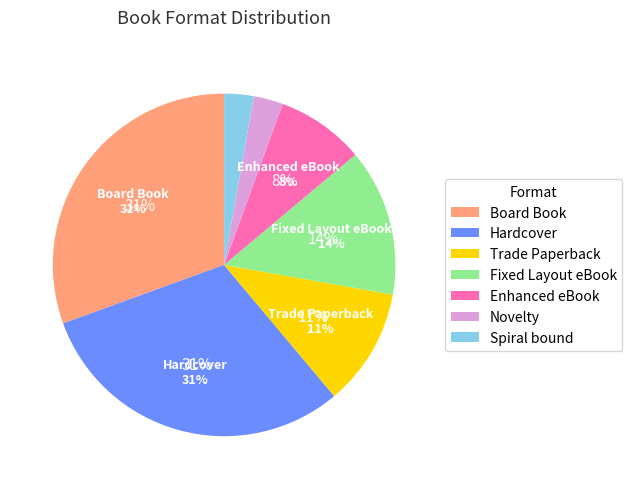

Count the number of slices in the pie.

7